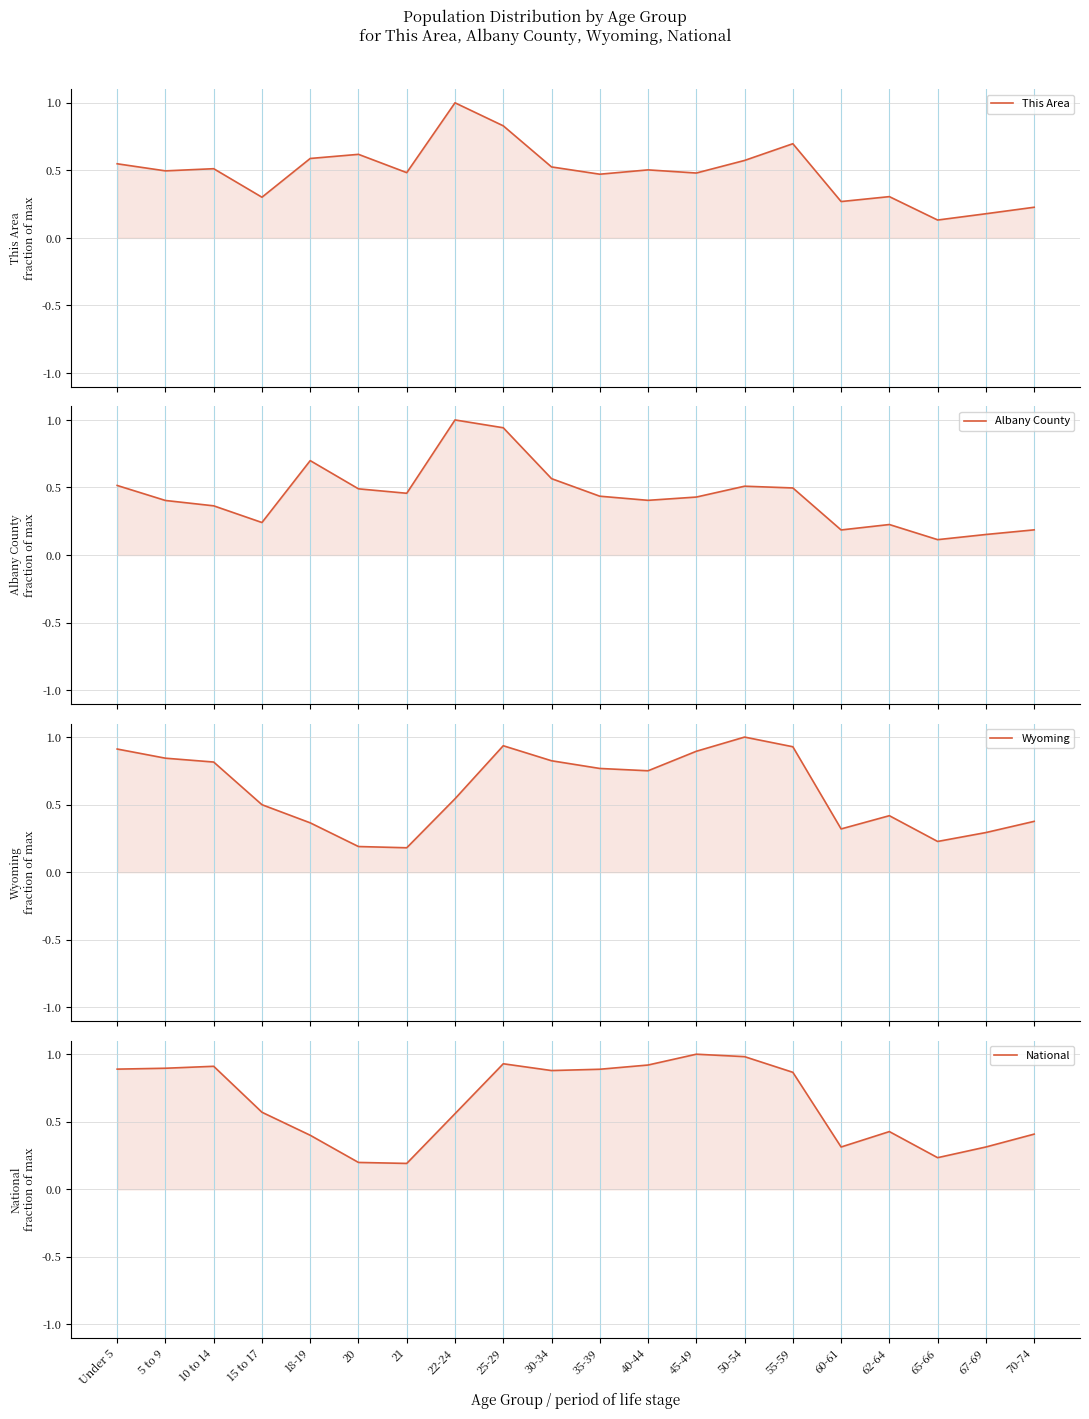

Which series changed the most between 50-54 and 65-66?

Wyoming